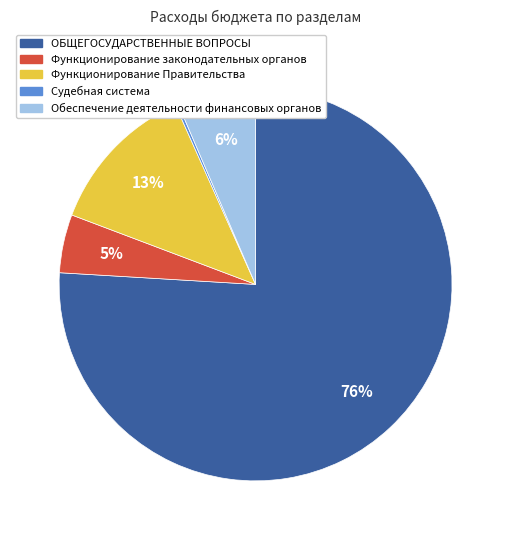

To the nearest percent, what portion does Обеспечение деятельности финансовых органов represent?

6%